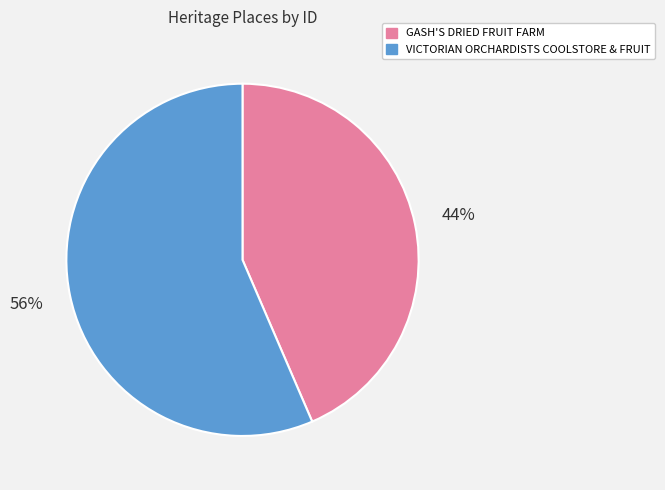

Combined, do GASH'S DRIED FRUIT FARM and VICTORIAN ORCHARDISTS COOLSTORE & FRUIT account for over 50%?

Yes